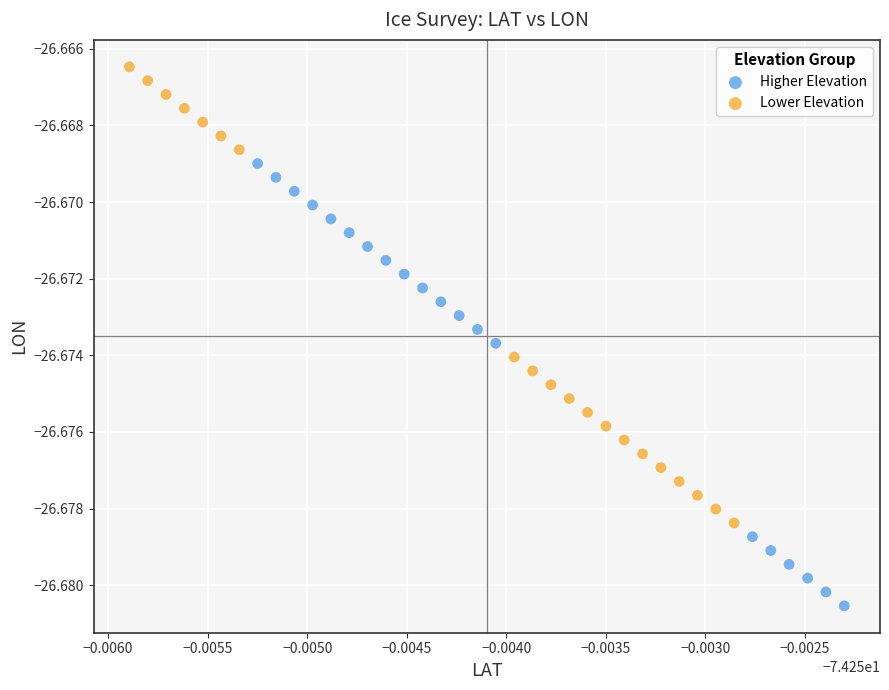

Which series contains the highest Y value?

Lower Elevation